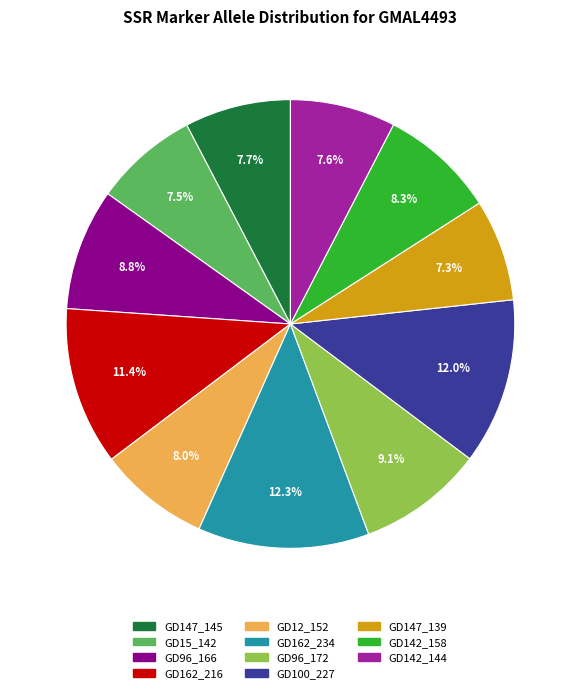

To the nearest percent, what is the difference between the largest and smallest slice percentages?

5%